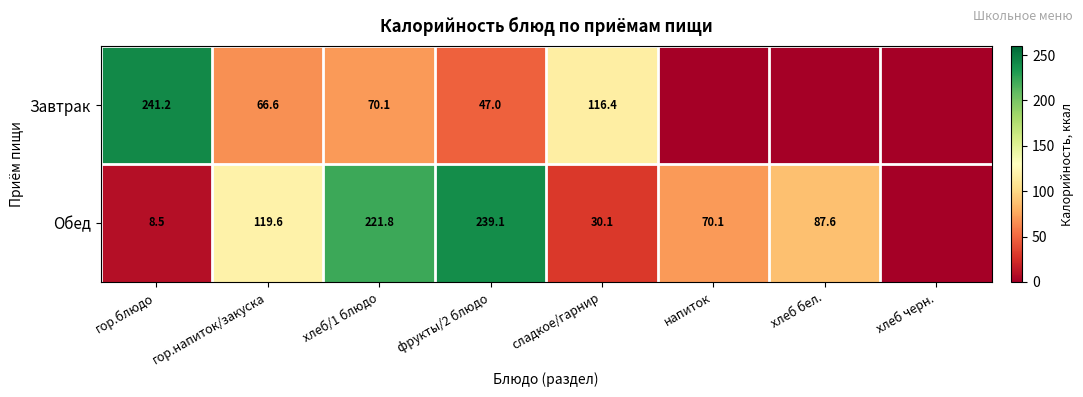

At how many categories does at least one series exceed 34?

7